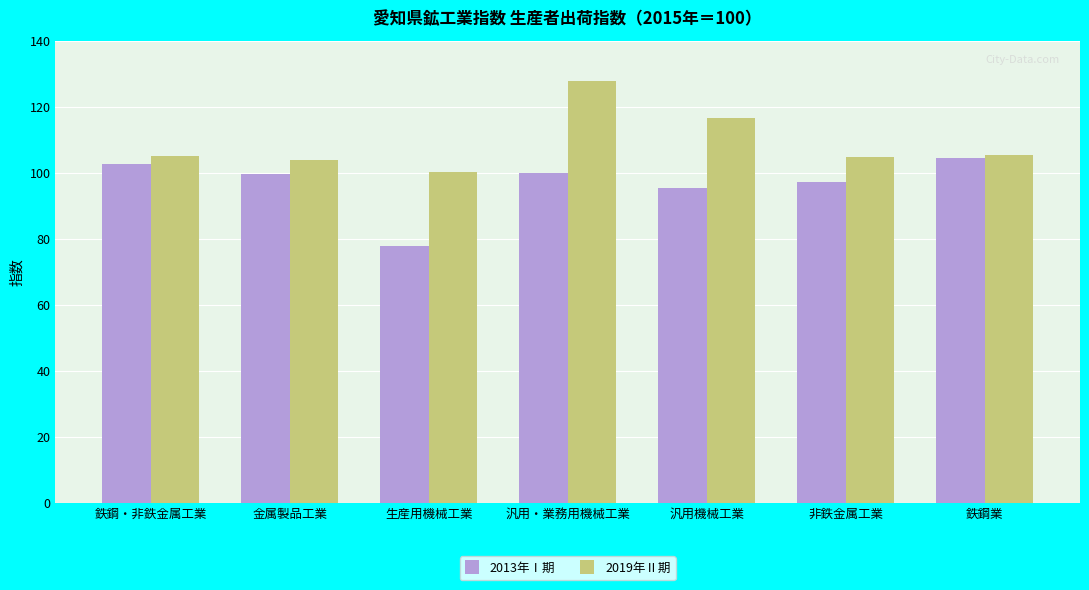

What is the label of the 1st bar from the right?

鉄鋼業